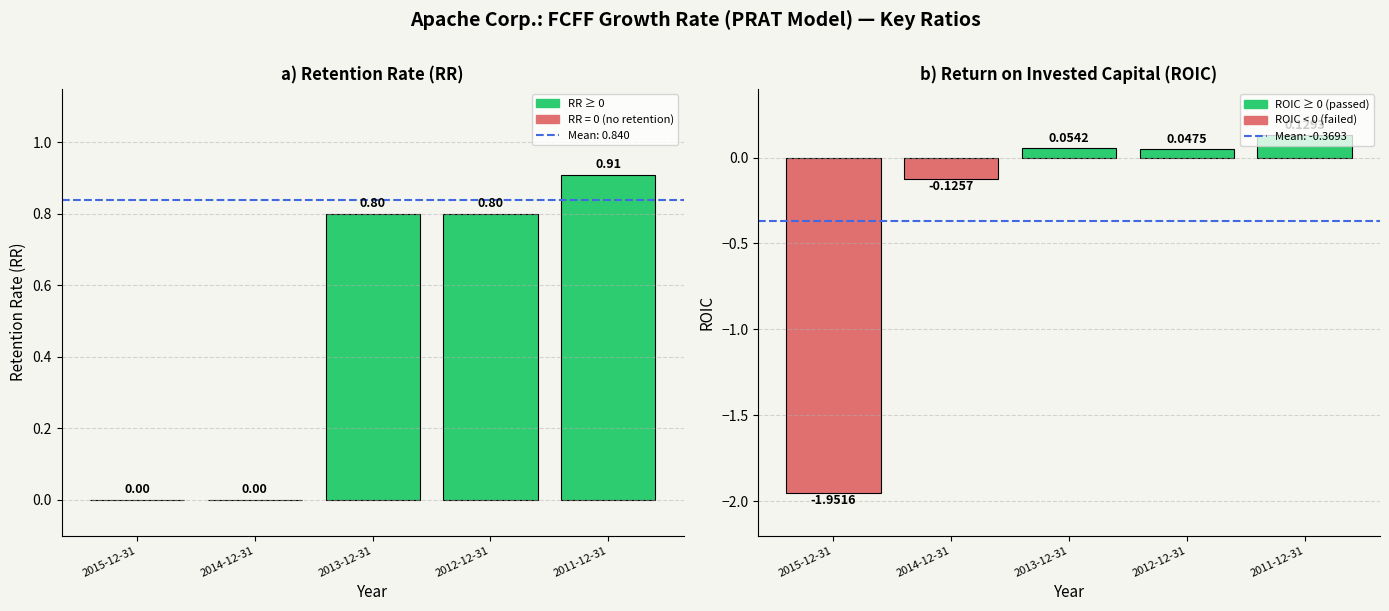

What is the label of the 5th bar from the right?

2015-12-31